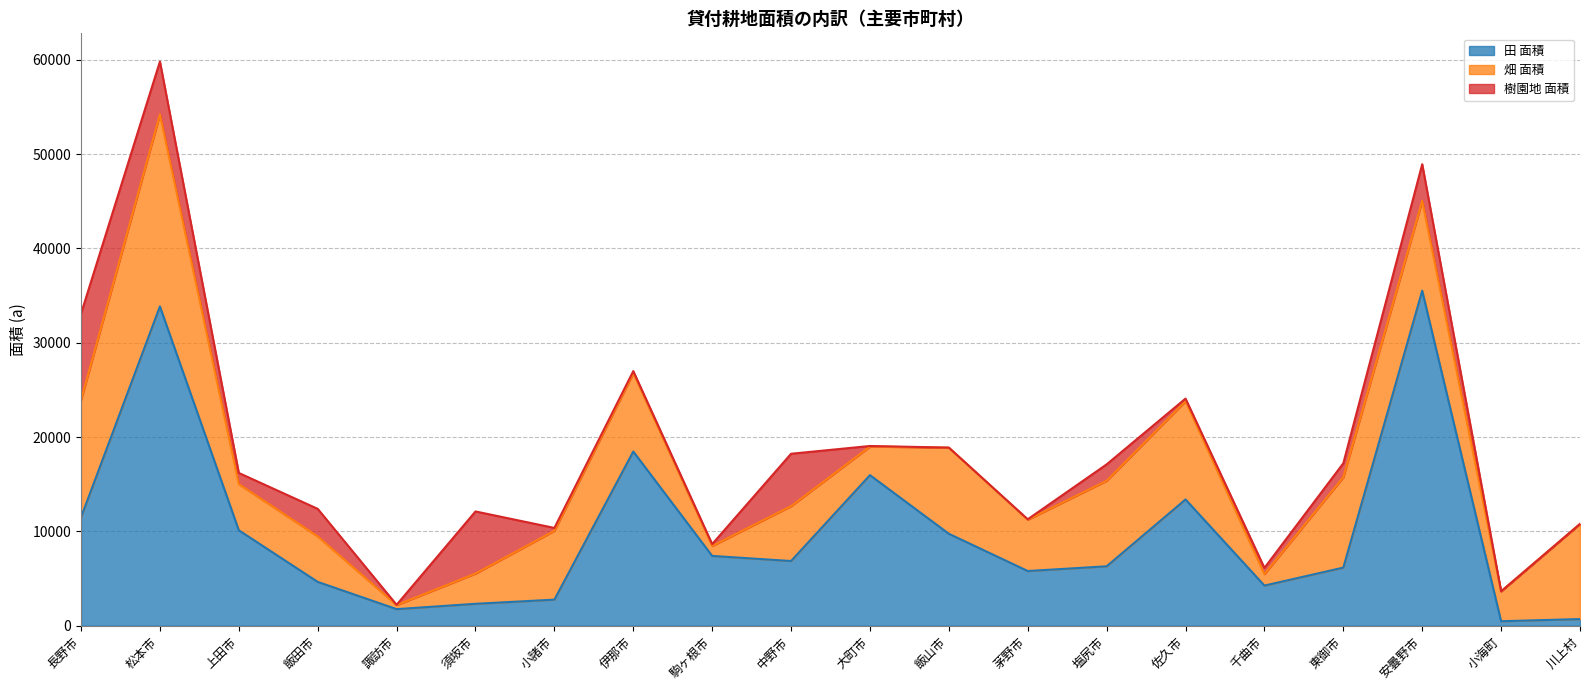

Rank the series by their average value, from highest to lowest.

田 面積, 畑 面積, 樹園地 面積